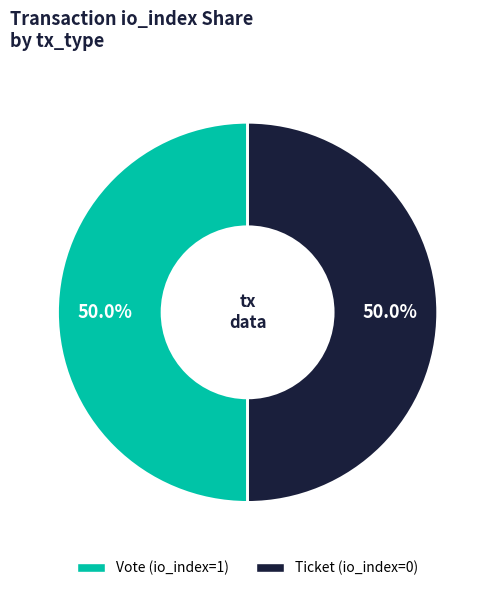

What is the ratio of the value at Ticket (io_index=0) to the value at Vote (io_index=1)?

1.0